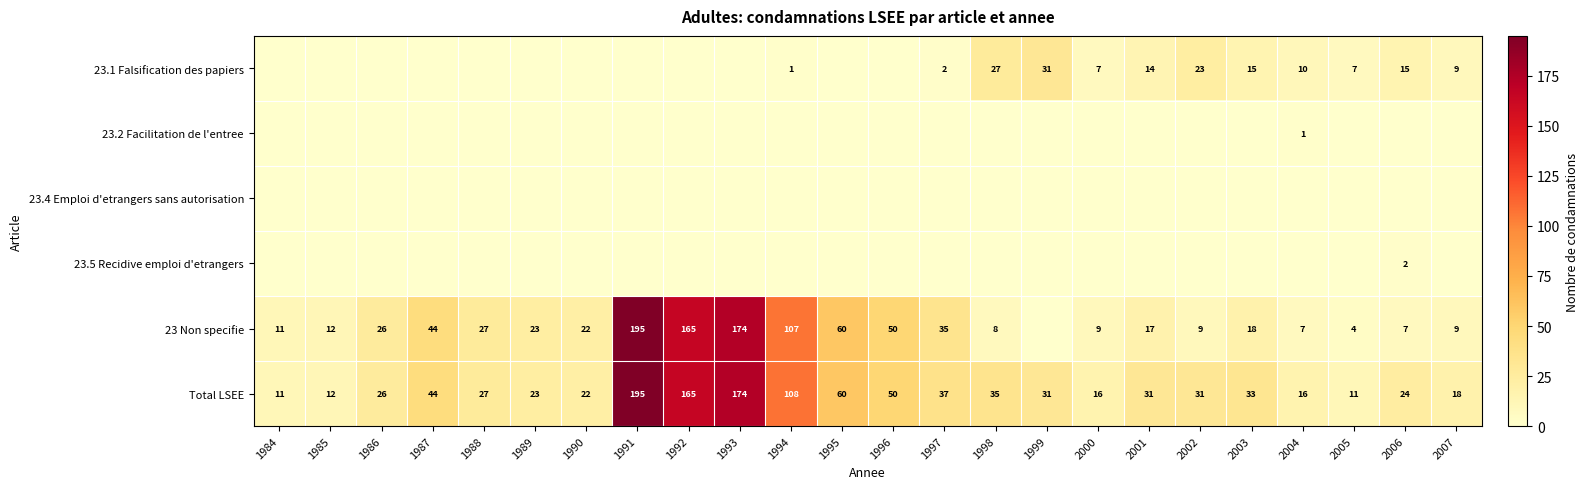

At how many categories does at least one series exceed 108?

3